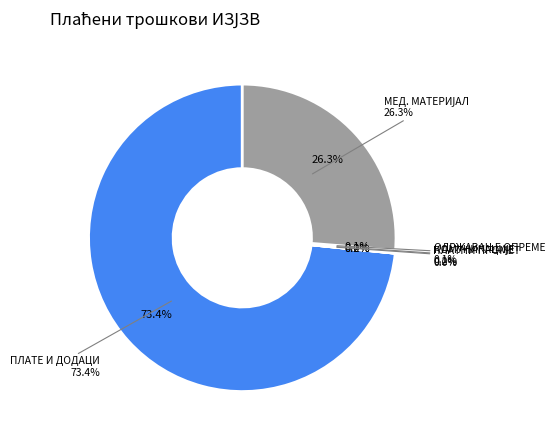

To the nearest percent, what is the difference between the УСЛУГЕ КОМУНИКАЦИЈЕ and ПЛАТЕ, ДОДАЦИ И СОЦ. ДОПР. slice percentages?

73%